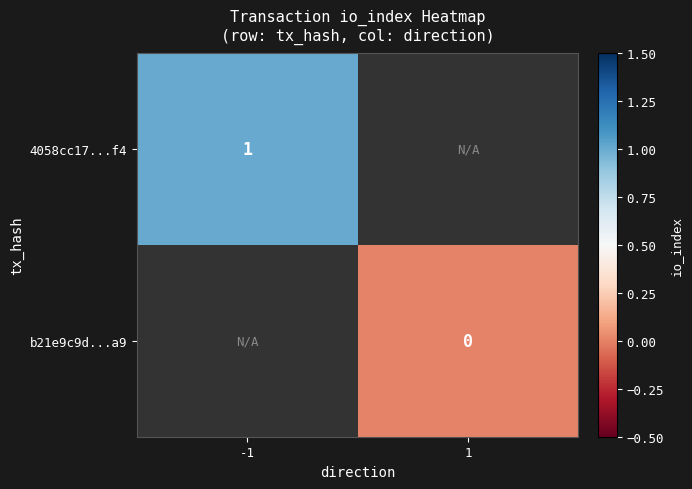

Which has a higher value, 1 or -1?

-1